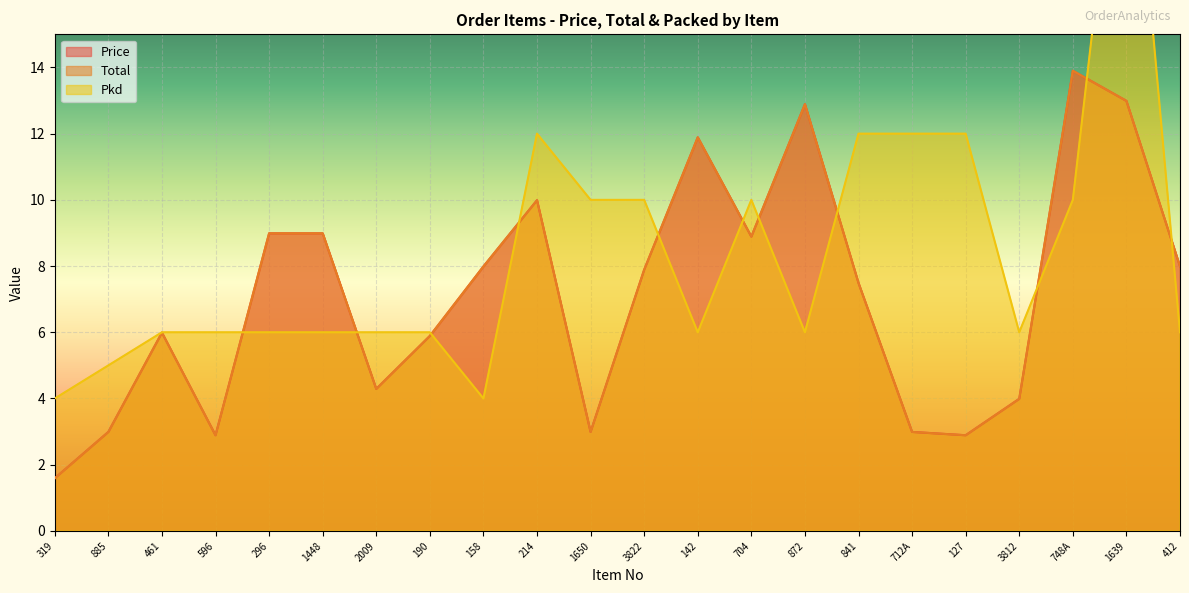

What is the label of the 13th point from the right?

214